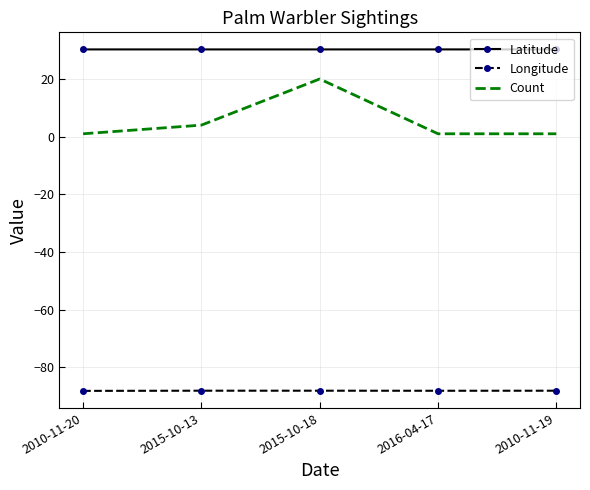

How many series are shown in this chart?

3